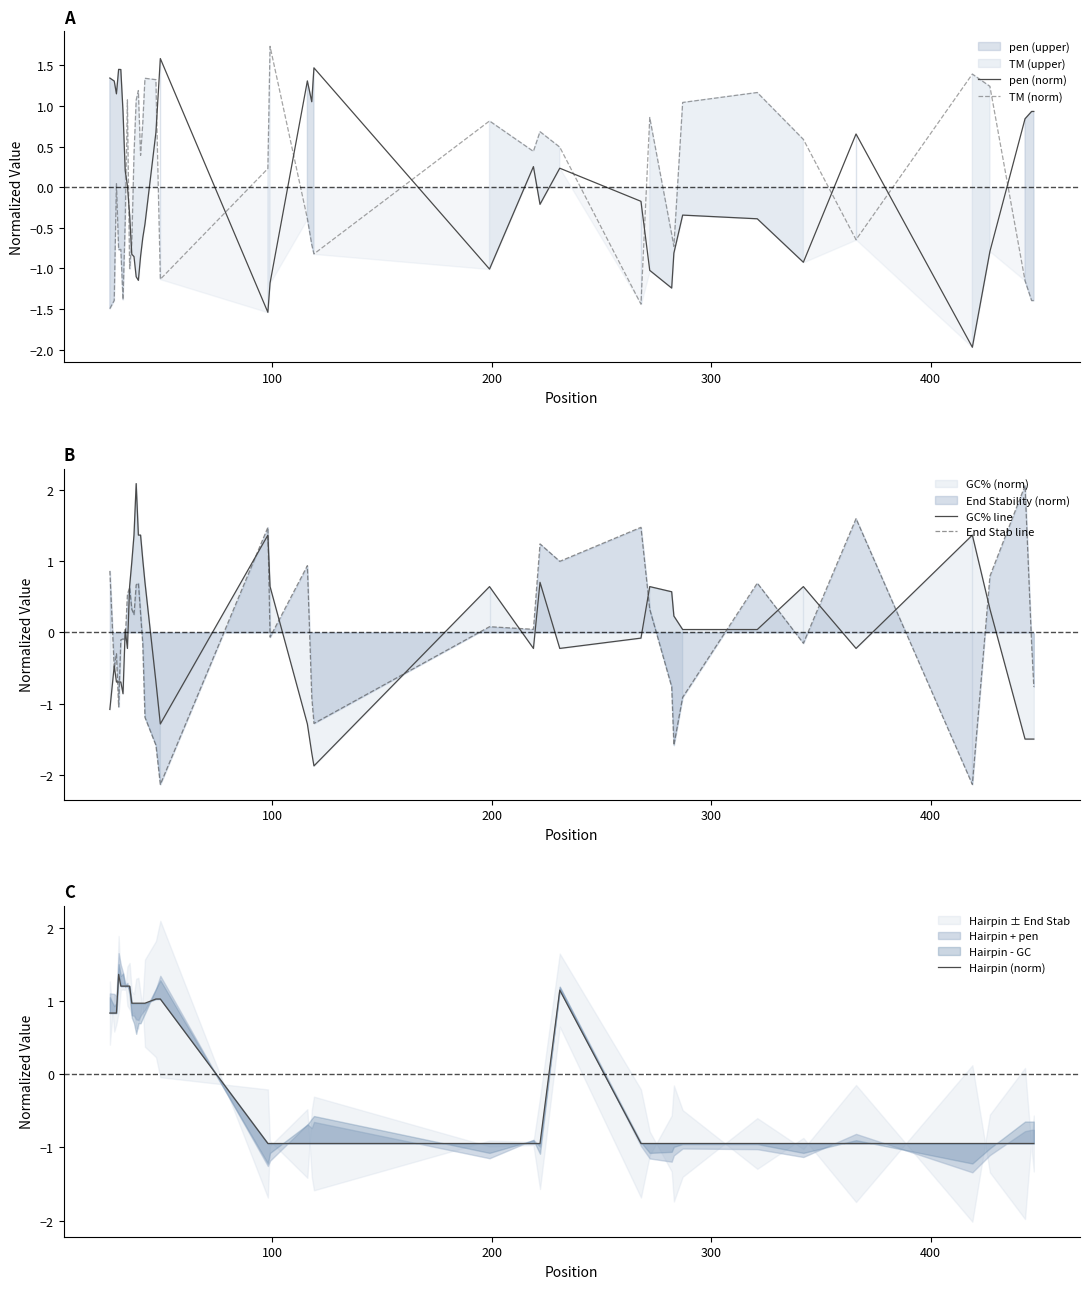

What is the highest value of the pen (norm) series?

1.6